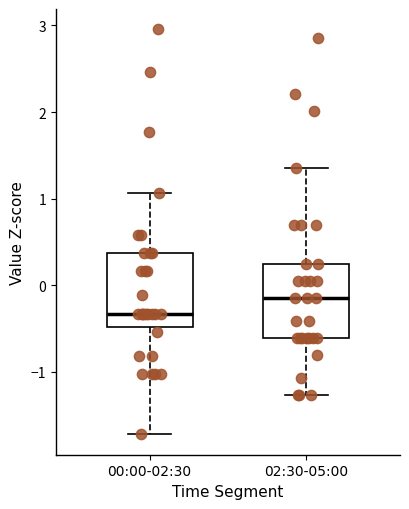

Where does the lower whisker of the box for 02:30-05:00 end on the y-axis? The values are not printed on the chart, so give them approximately, as read against the axis.

-1.3